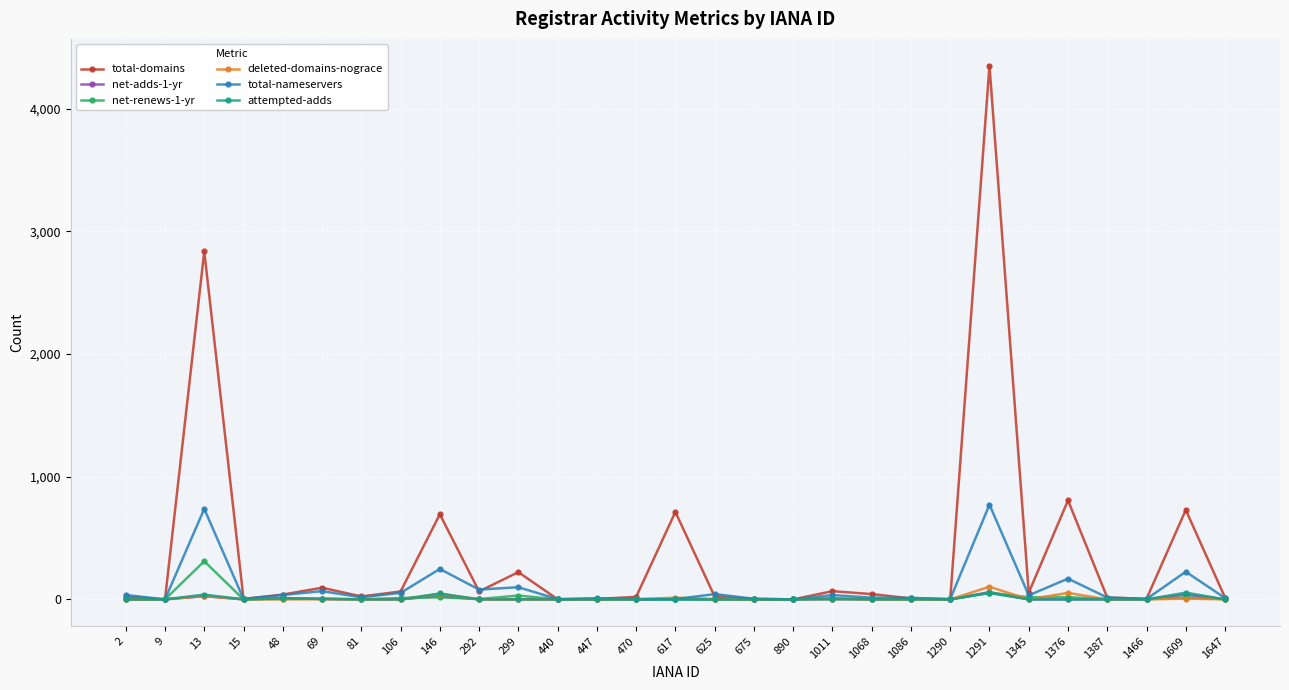

Which category has the highest value across all series?

1291